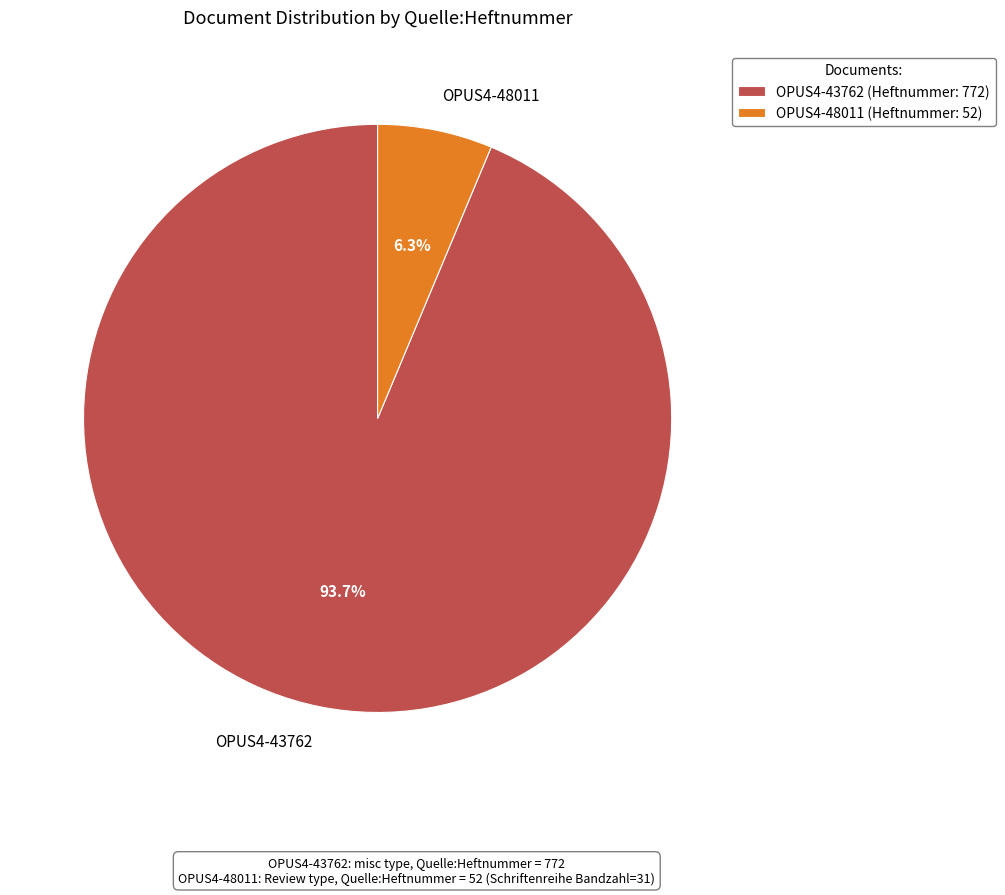

To the nearest percent, what percentage of the pie is OPUS4-43762?

94%